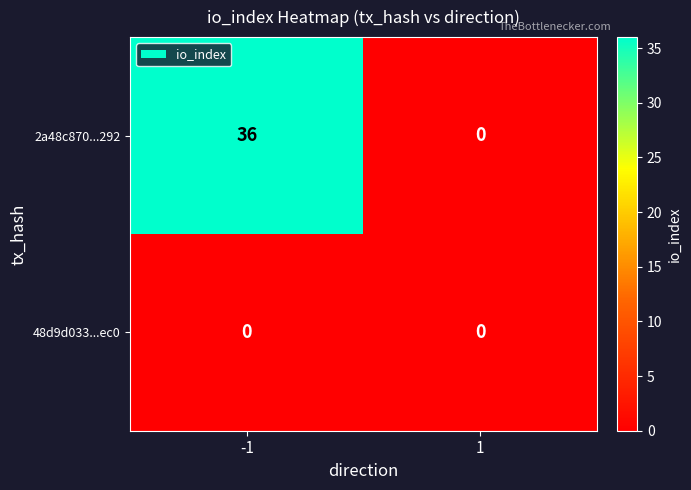

Reading right to left, what are all the values shown in this chart?

2a48c870...292: 1=0	-1=36
48d9d033...ec0: 1=0	-1=0